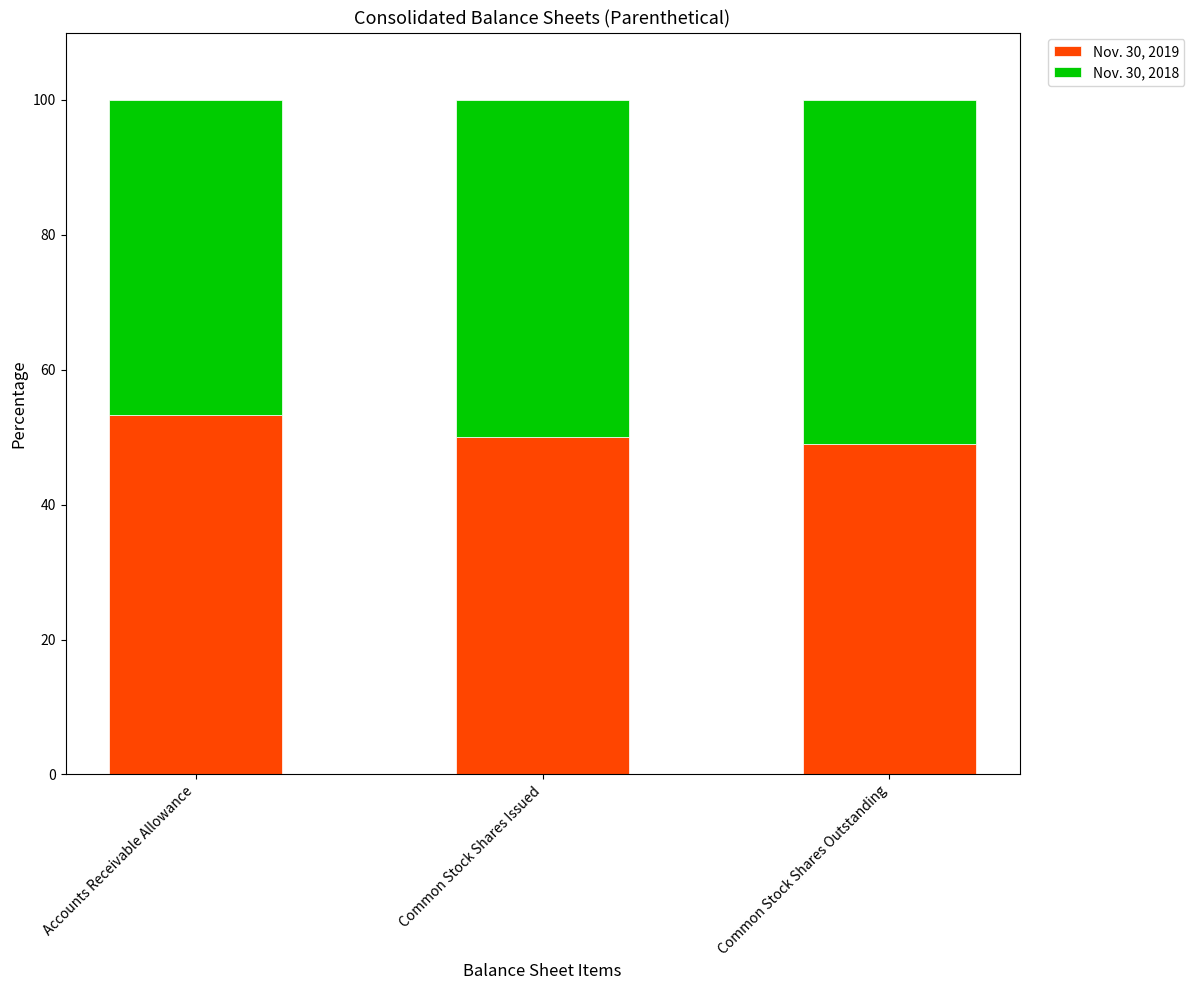

The Nov. 30, 2019 series shows 95.7 at Accounts Receivable Allowance. True or false?

False